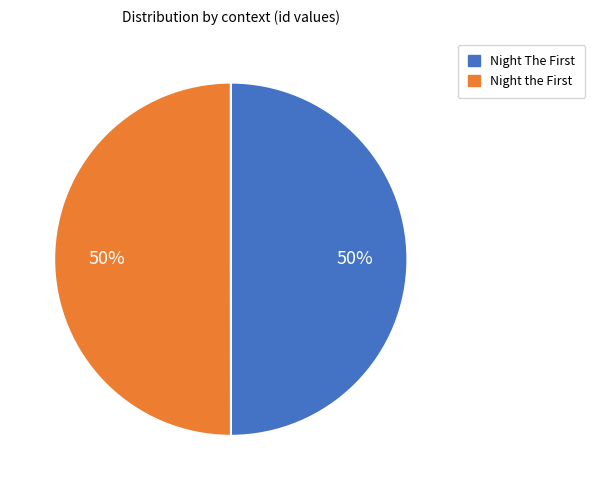

Count the number of slices in the pie.

2